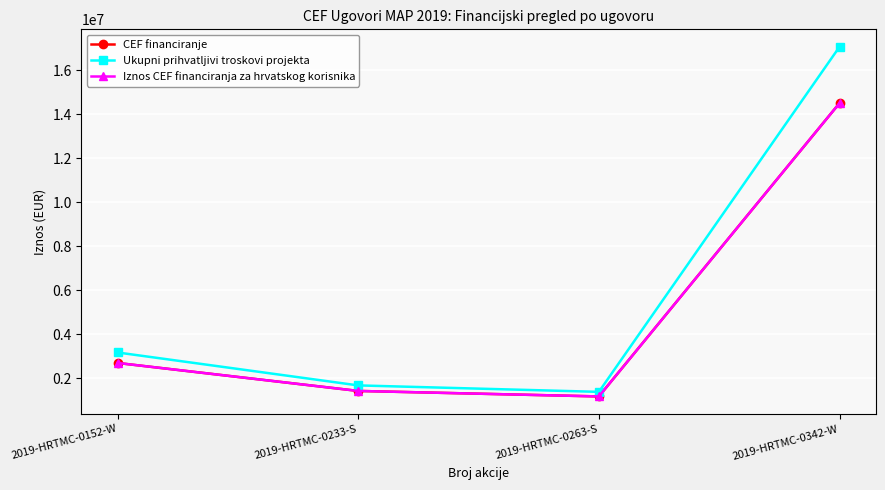

Is this an area chart (filled region under the line)?

No